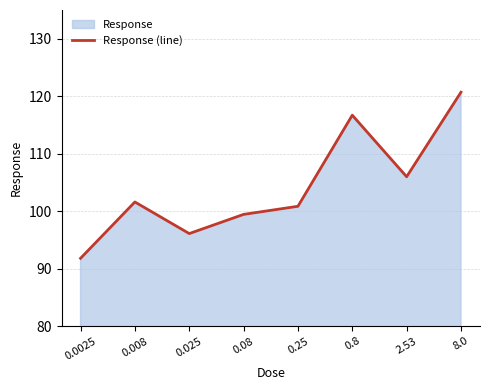

Reading left to right, what are all the values shown in this chart?

0.0025=91.8	0.008=101.6	0.025=96.1	0.08=99.4	0.25=100.8	0.8=116.7	2.53=106.0	8.0=120.7